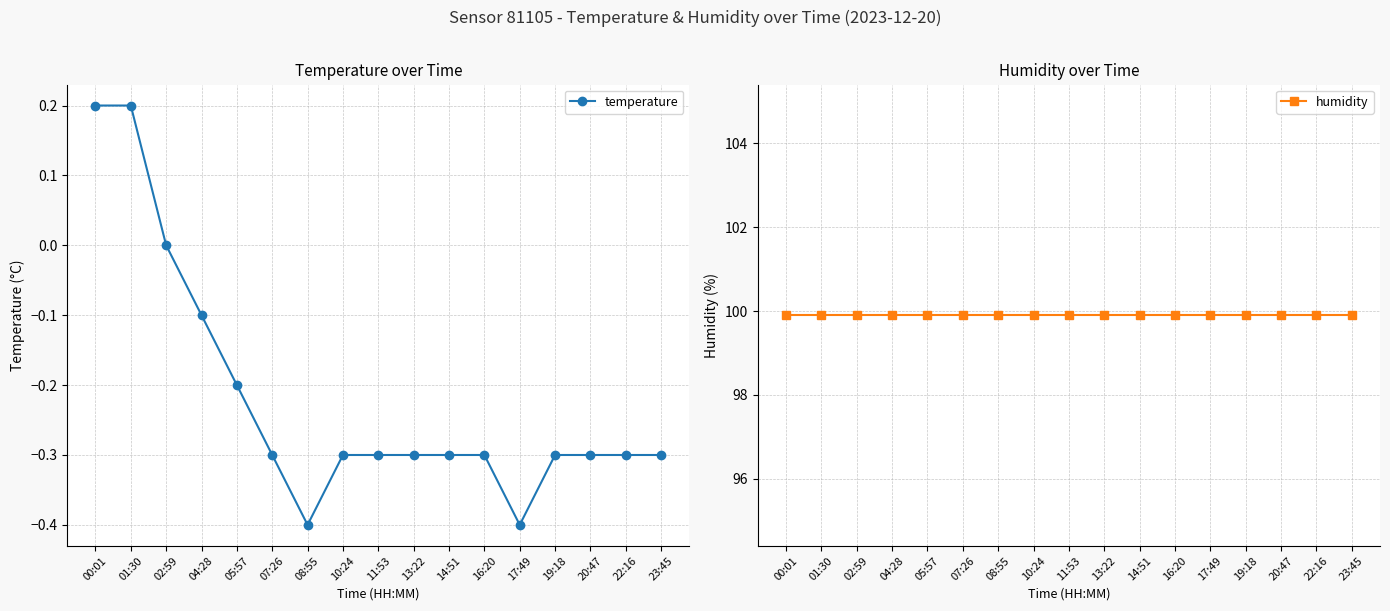

What are all the series names shown in the legend?

temperature, humidity